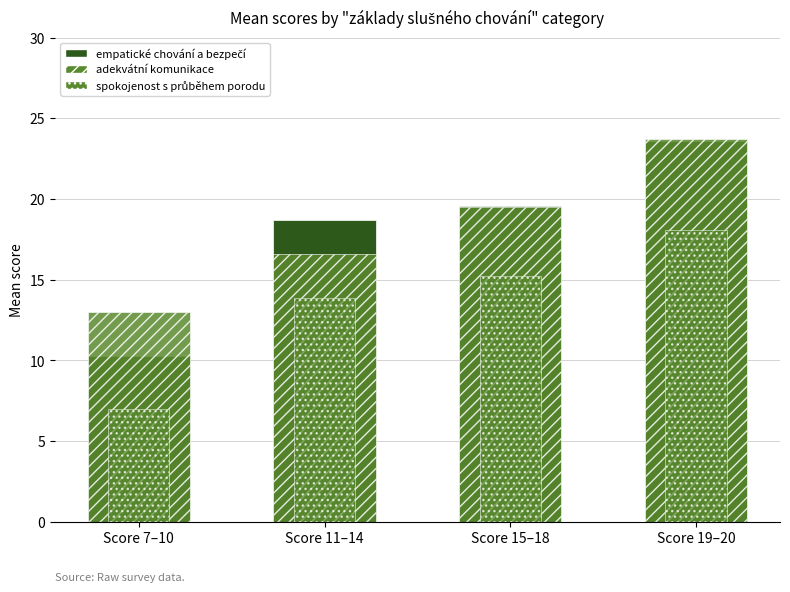

The value of empatické chování a bezpečí at Score 7–10 is 2.8. True or false?

False